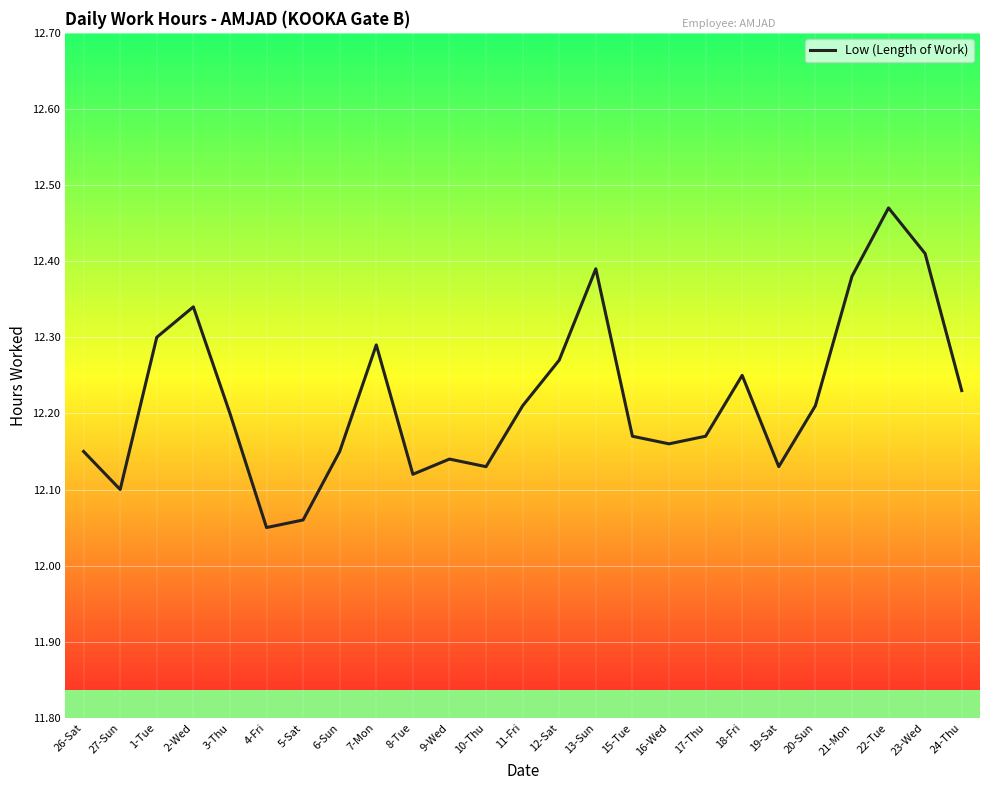

The value at 18-Fri is 16.2. True or false?

False